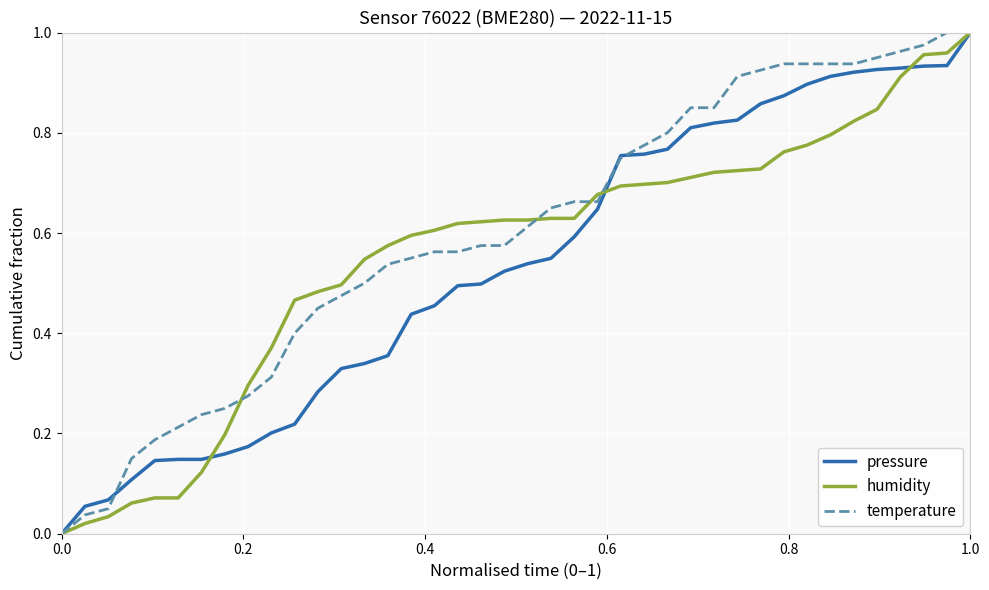

Which series has the largest total across all categories?

temperature